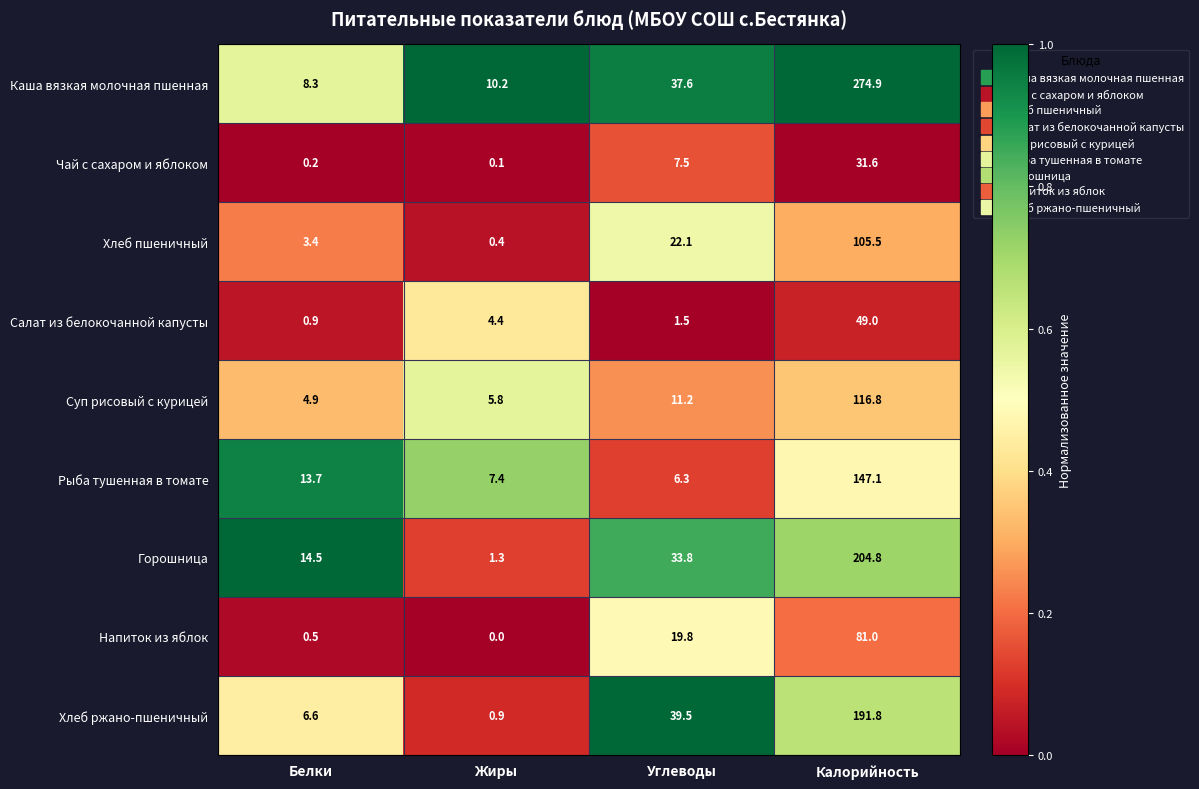

True or false: Каша вязкая молочная пшенная has a value of 148.6 at Калорийность.

False